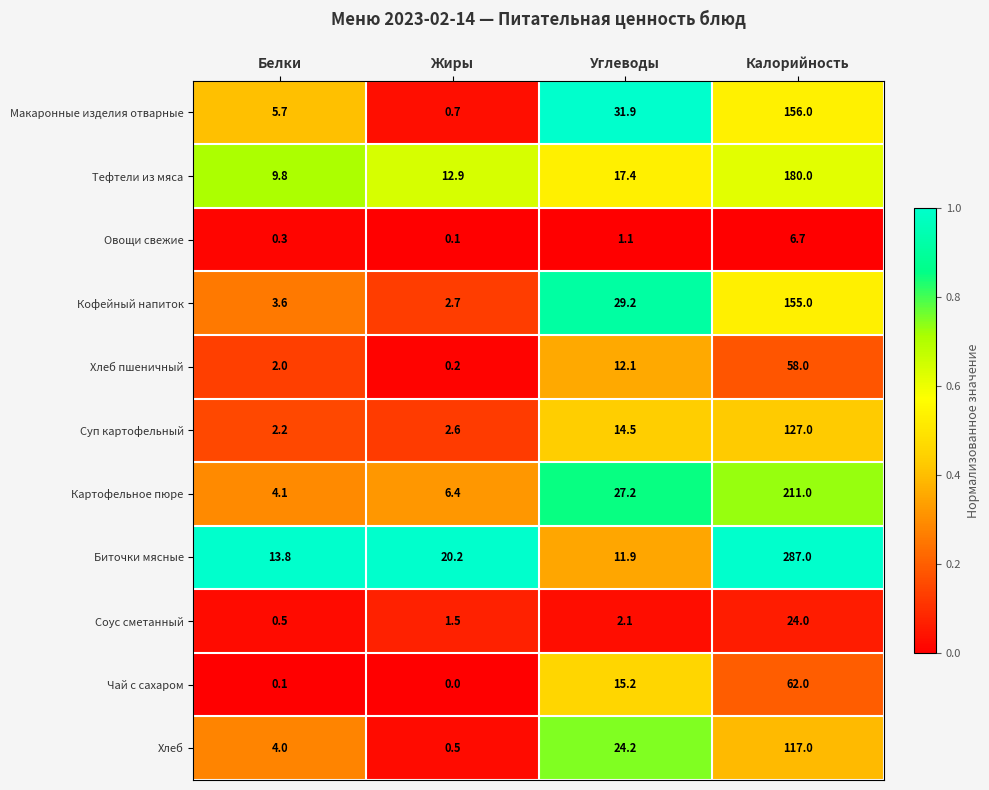

How many distinct data groups are displayed?

11